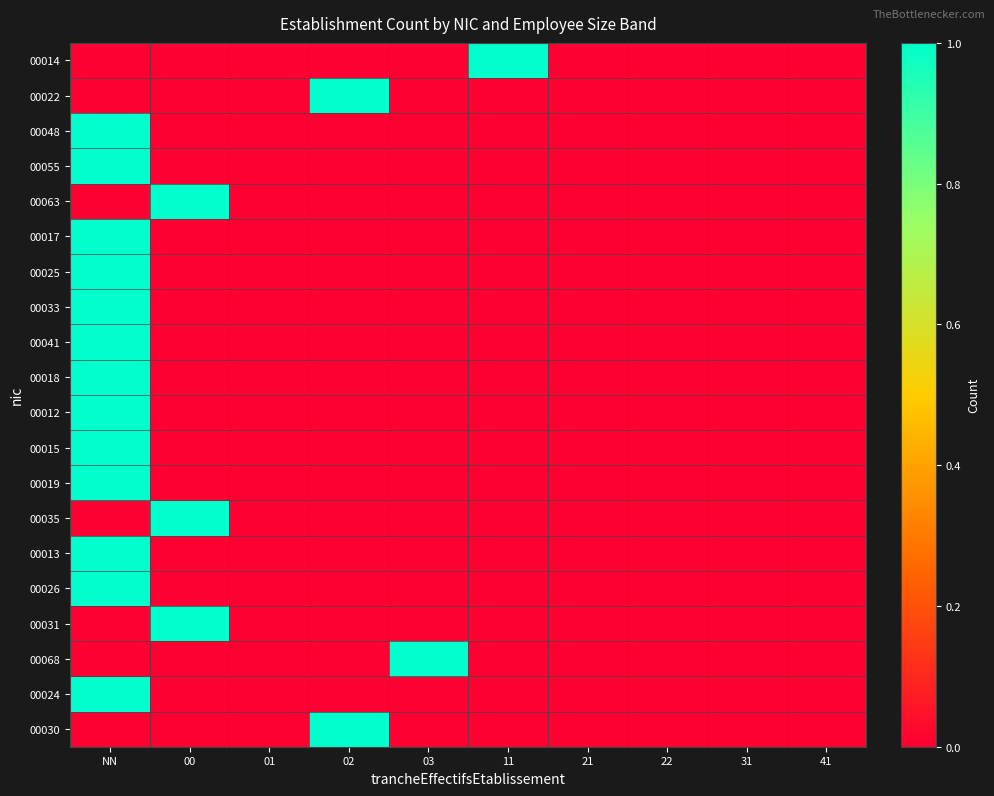

Reading left to right, list all the values displayed in this chart.

00014: NN=0	00=0	01=0	02=0	03=0	11=1	21=0	22=0	31=0	41=0
00022: NN=0	00=0	01=0	02=1	03=0	11=0	21=0	22=0	31=0	41=0
00048: NN=1	00=0	01=0	02=0	03=0	11=0	21=0	22=0	31=0	41=0
00055: NN=1	00=0	01=0	02=0	03=0	11=0	21=0	22=0	31=0	41=0
00063: NN=0	00=1	01=0	02=0	03=0	11=0	21=0	22=0	31=0	41=0
00017: NN=1	00=0	01=0	02=0	03=0	11=0	21=0	22=0	31=0	41=0
00025: NN=1	00=0	01=0	02=0	03=0	11=0	21=0	22=0	31=0	41=0
00033: NN=1	00=0	01=0	02=0	03=0	11=0	21=0	22=0	31=0	41=0
00041: NN=1	00=0	01=0	02=0	03=0	11=0	21=0	22=0	31=0	41=0
00018: NN=1	00=0	01=0	02=0	03=0	11=0	21=0	22=0	31=0	41=0
00012: NN=1	00=0	01=0	02=0	03=0	11=0	21=0	22=0	31=0	41=0
00015: NN=1	00=0	01=0	02=0	03=0	11=0	21=0	22=0	31=0	41=0
00019: NN=1	00=0	01=0	02=0	03=0	11=0	21=0	22=0	31=0	41=0
00035: NN=0	00=1	01=0	02=0	03=0	11=0	21=0	22=0	31=0	41=0
00013: NN=1	00=0	01=0	02=0	03=0	11=0	21=0	22=0	31=0	41=0
00026: NN=1	00=0	01=0	02=0	03=0	11=0	21=0	22=0	31=0	41=0
00031: NN=0	00=1	01=0	02=0	03=0	11=0	21=0	22=0	31=0	41=0
00068: NN=0	00=0	01=0	02=0	03=1	11=0	21=0	22=0	31=0	41=0
00024: NN=1	00=0	01=0	02=0	03=0	11=0	21=0	22=0	31=0	41=0
00030: NN=0	00=0	01=0	02=1	03=0	11=0	21=0	22=0	31=0	41=0